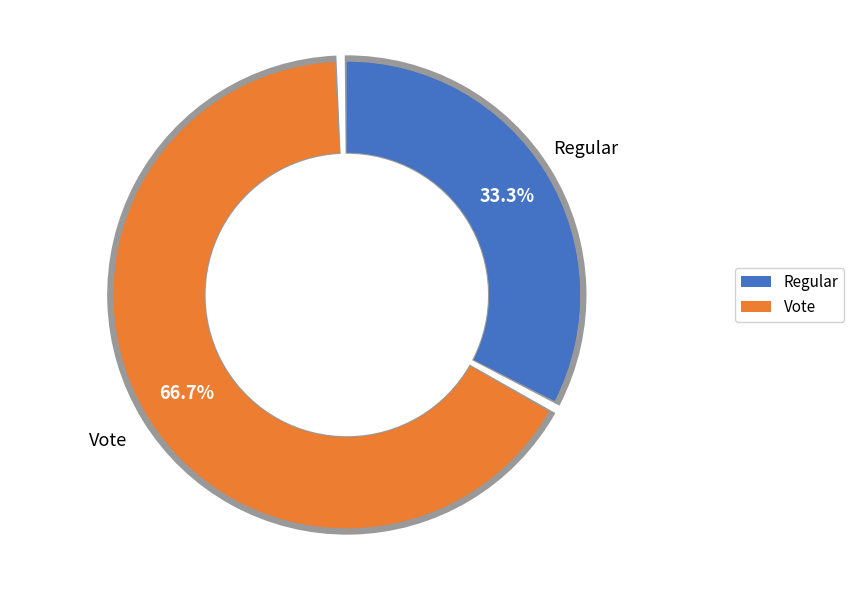

Does Regular account for over 50% of the chart?

No